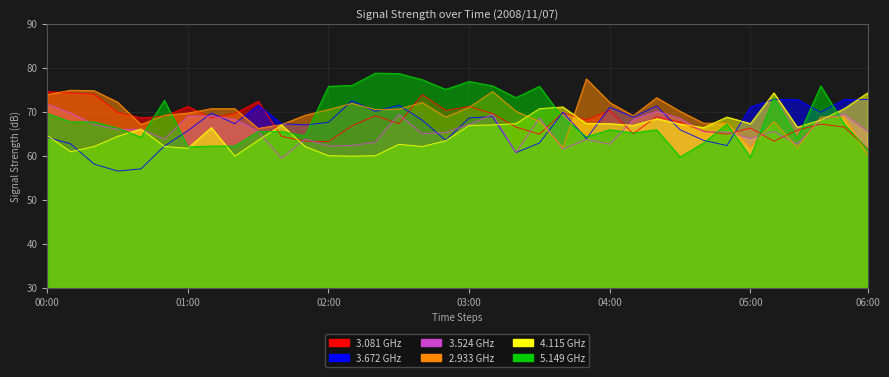

What is the difference between the second highest and second lowest values in the 3.081 series?

11.1